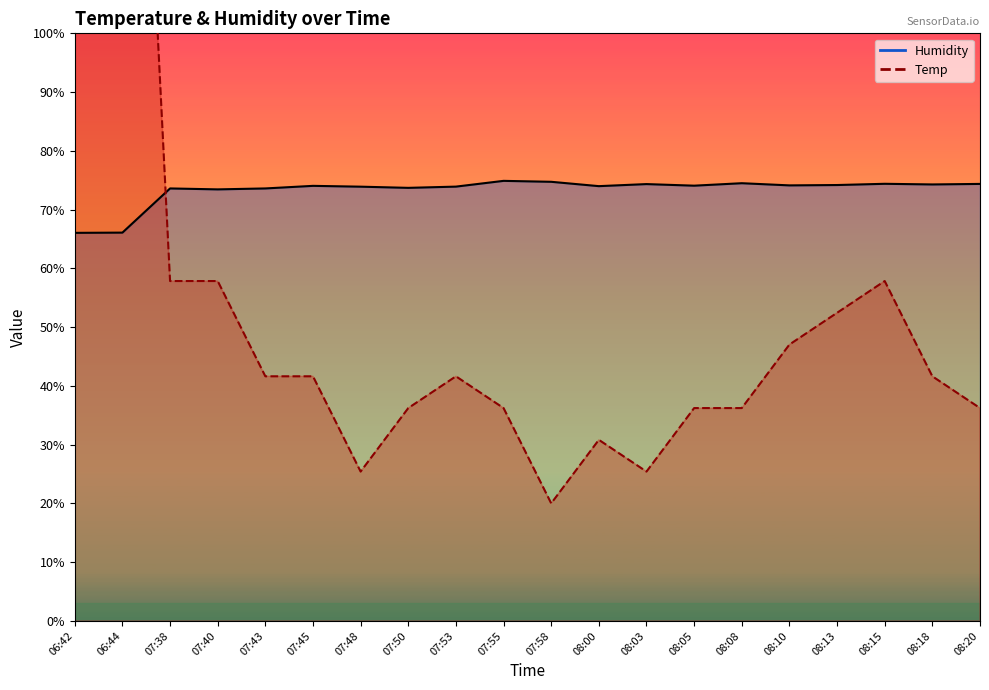

What is the difference between the second highest and second lowest values in the Temp series?

189.2